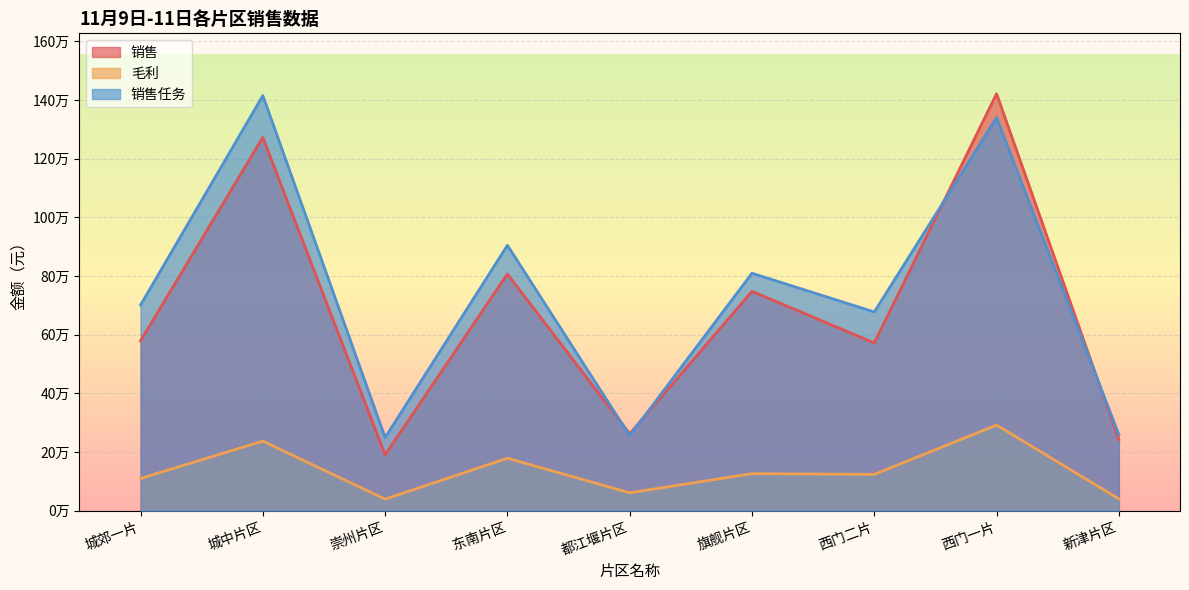

True or false: 销售任务 has more than 1 interior local peaks.

True